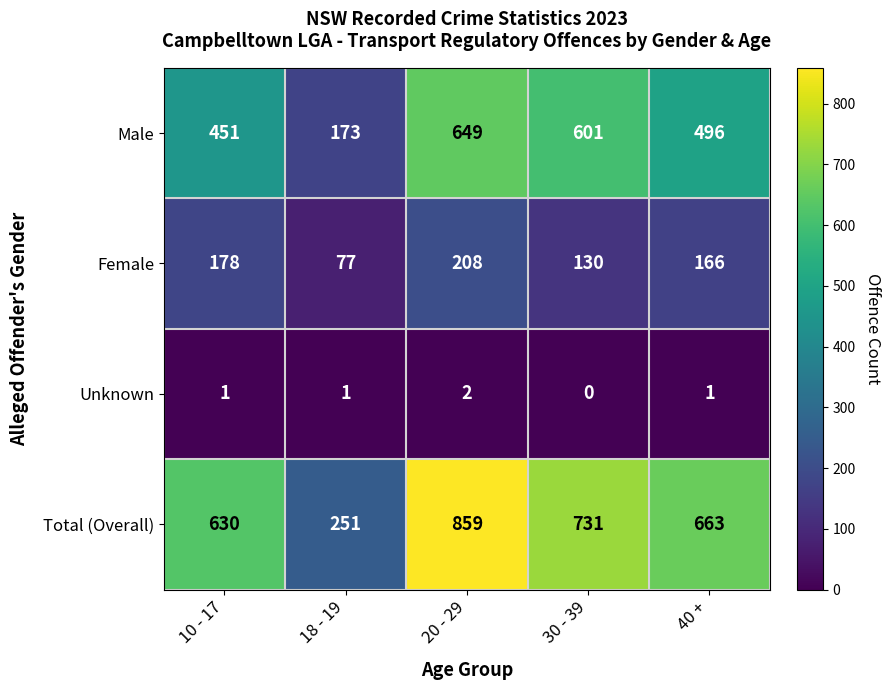

The Male series shows 496 at 40 +. True or false?

True